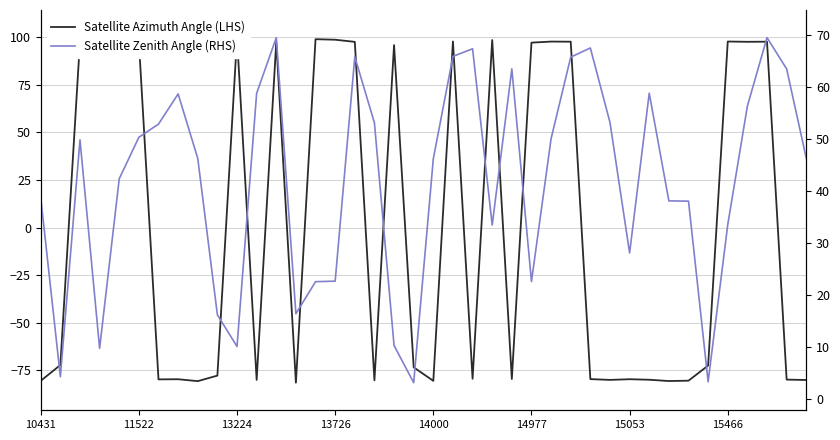

What is the difference between the second highest and second lowest values in the Satellite Zenith Angle (RHS) series?

66.3